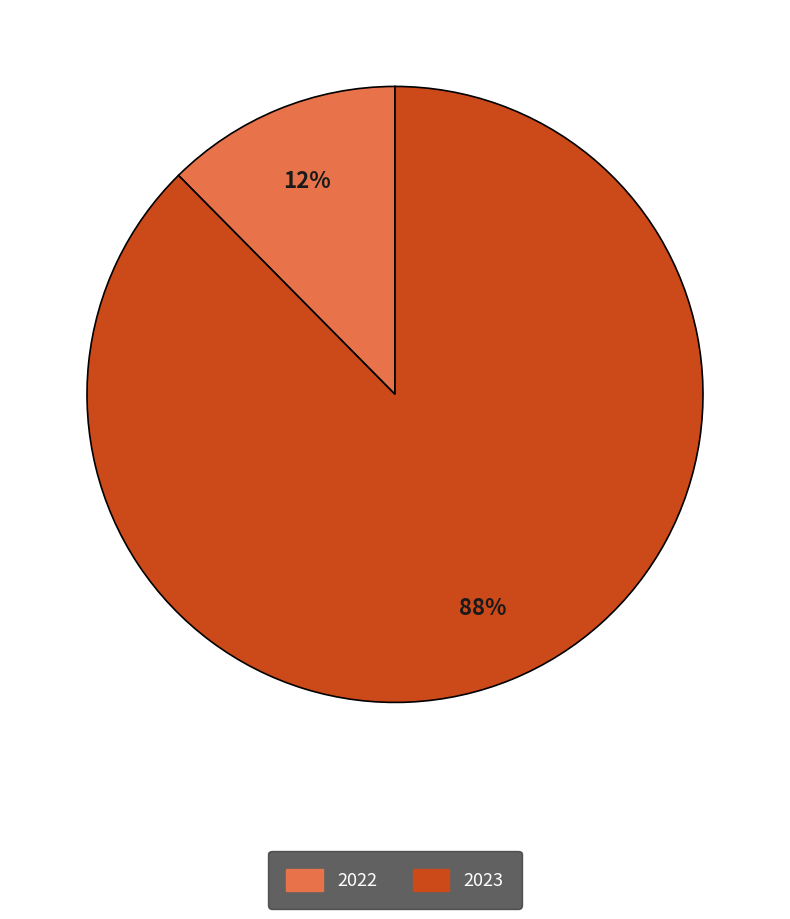

Which category has the smallest portion of the pie?

2022